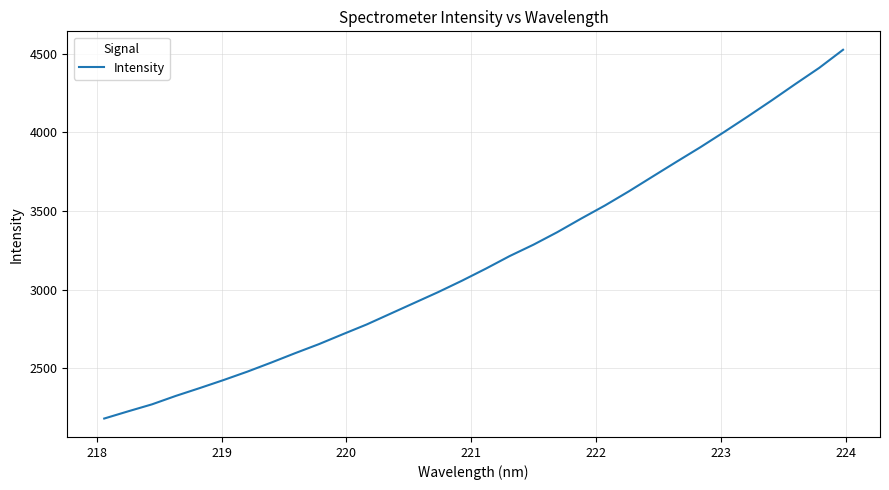

What is the maximum value shown in the chart?

4523.7